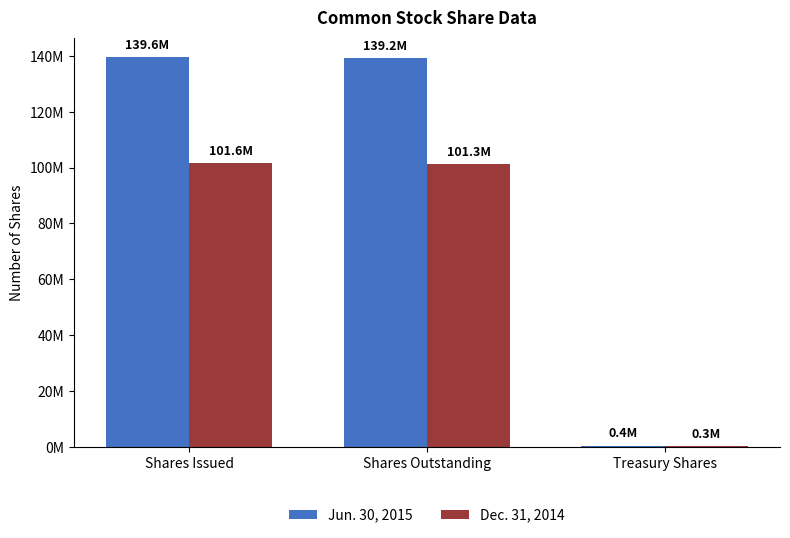

What are all the series names shown in the legend?

Jun. 30, 2015, Dec. 31, 2014